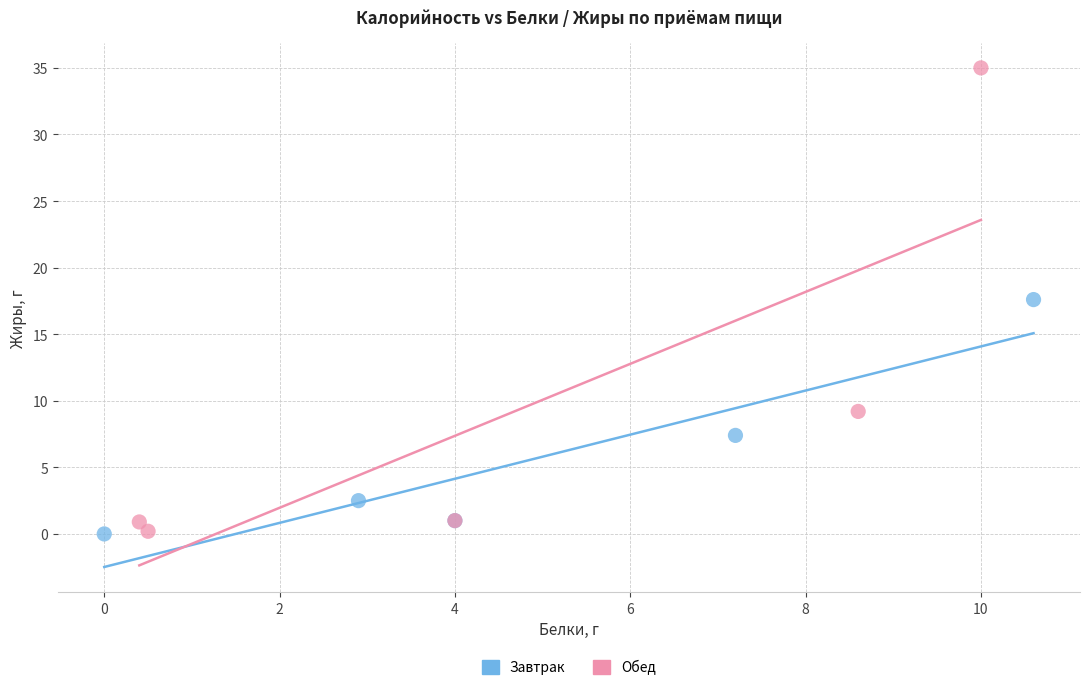

Which series has the widest spread of Y values?

Обед